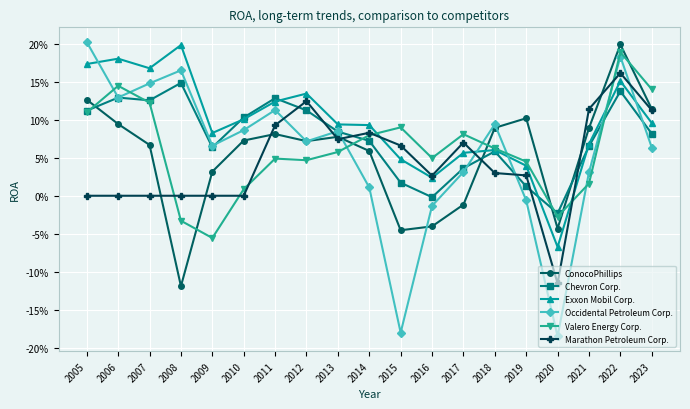

Which series has the largest total across all categories?

Exxon Mobil Corp.